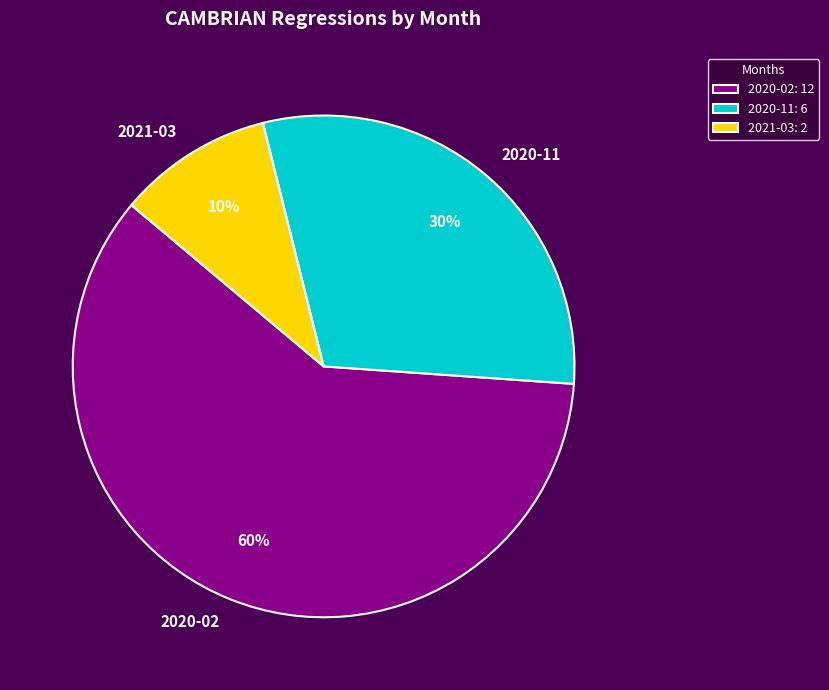

To the nearest percent, what percentage of the pie is 2020-02?

60%